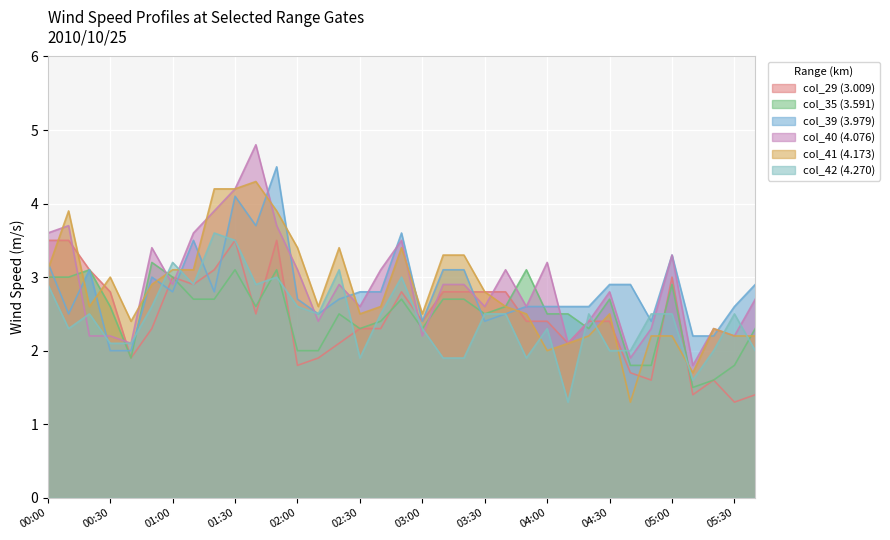

Reading right to left, what are all the values shown in this chart?

col_29 (3.009): 1.4	1.3	1.6	1.4	3.0	1.6	1.7	2.4	2.4	2.1	2.4	2.4	2.8	2.8	2.8	2.8	2.4	2.8	2.3	2.3	2.1	1.9	1.8	3.5	2.5	3.5	3.1	2.9	3.0	2.3	1.9	2.8	3.1	3.5	3.5
col_35 (3.591): 2.3	1.8	1.6	1.5	2.9	1.8	1.8	2.7	2.3	2.5	2.5	3.1	2.6	2.5	2.7	2.7	2.3	2.7	2.4	2.3	2.5	2.0	2.0	3.1	2.6	3.1	2.7	2.7	3.0	3.2	1.9	2.6	3.1	3.0	3.0
col_39 (3.979): 2.9	2.6	2.2	2.2	3.3	2.4	2.9	2.9	2.6	2.6	2.6	2.6	2.5	2.4	3.1	3.1	2.4	3.6	2.8	2.8	2.7	2.5	2.7	4.5	3.7	4.1	2.8	3.5	2.8	3.0	2.0	2.0	3.1	2.5	3.2
col_40 (4.076): 2.7	2.2	2.3	1.8	3.3	2.3	1.9	2.8	2.4	2.1	3.2	2.6	3.1	2.6	2.9	2.9	2.2	3.5	3.1	2.6	2.9	2.4	3.1	3.7	4.8	4.2	3.9	3.6	2.9	3.4	2.1	2.2	2.2	3.7	3.6
col_41 (4.173): 2.2	2.2	2.3	1.7	2.2	2.2	1.3	2.5	2.2	2.1	2.0	2.5	2.6	2.8	3.3	3.3	2.5	3.4	2.6	2.5	3.4	2.6	3.4	3.9	4.3	4.2	4.2	3.1	3.1	2.9	2.4	3.0	2.6	3.9	3.1
col_42 (4.270): 2.0	2.5	2.0	1.6	2.5	2.5	2.0	2.0	2.5	1.3	2.3	1.9	2.5	2.5	1.9	1.9	2.3	3.0	2.5	1.9	3.1	2.5	2.6	3.0	2.9	3.5	3.6	2.9	3.2	2.6	2.1	2.1	2.5	2.3	2.9